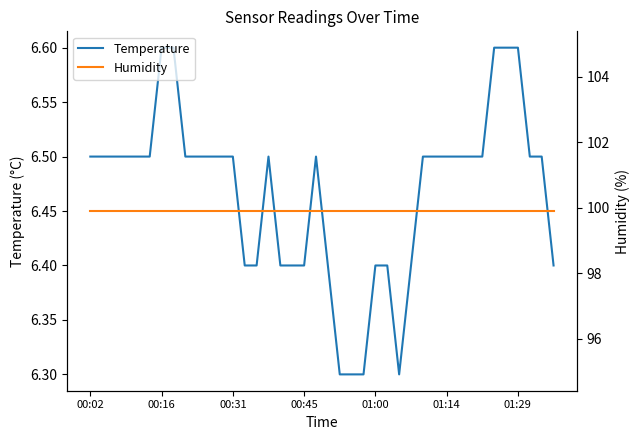

What is the maximum value for Temperature?

6.6